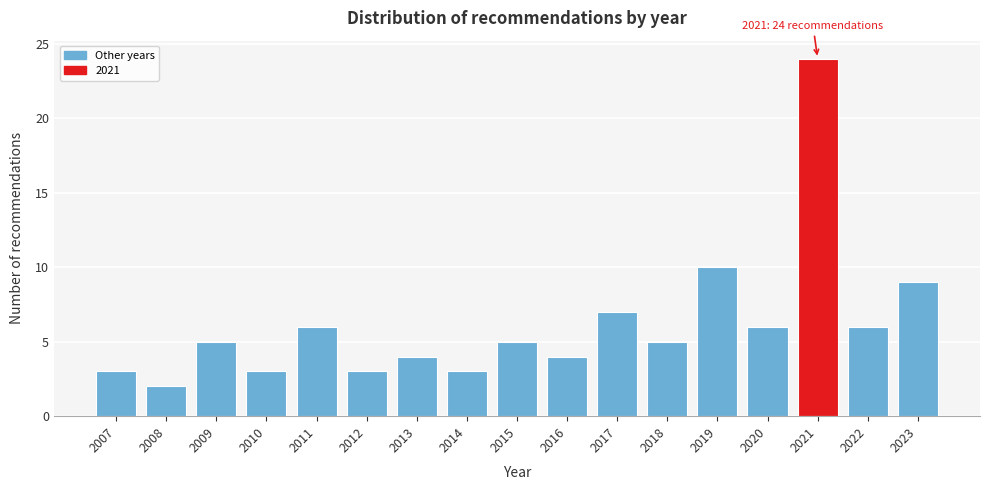

Reading left to right, list all the values displayed in this chart.

2007=3	2008=2	2009=5	2010=3	2011=6	2012=3	2013=4	2014=3	2015=5	2016=4	2017=7	2018=5	2019=10	2020=6	2021=24	2022=6	2023=9